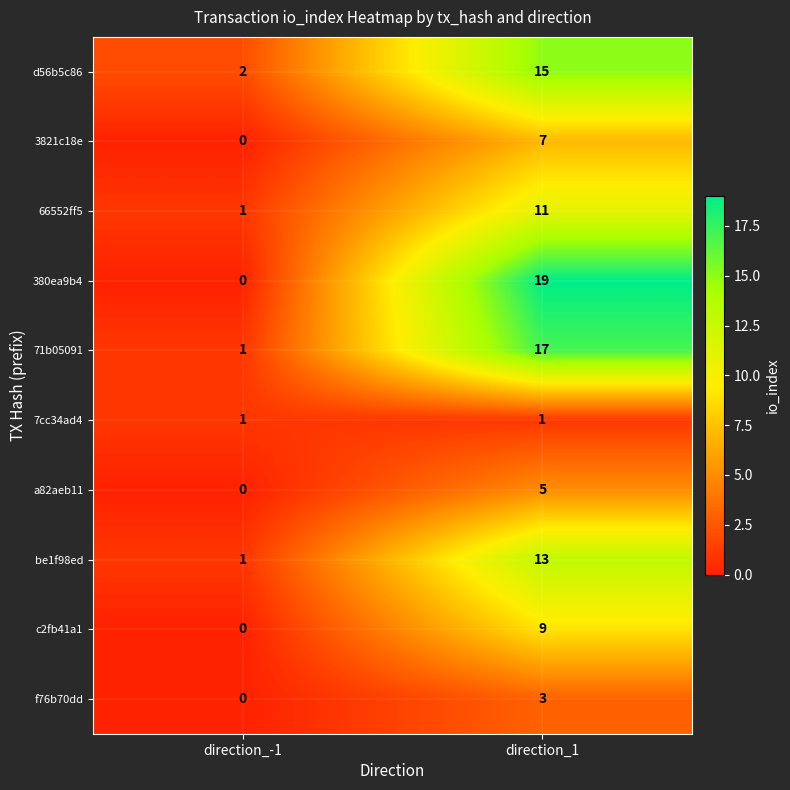

The f76b70dd series shows 5 at direction_1. True or false?

False